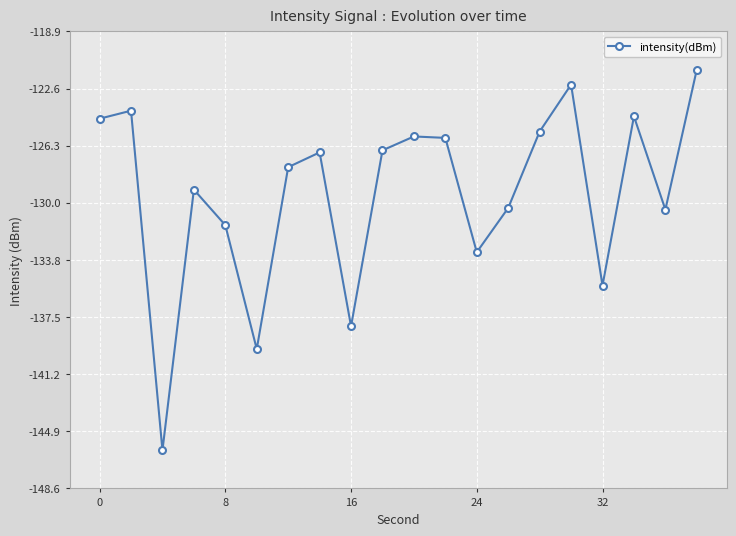

How many points are lower than both their immediate neighbors (excluding endpoints)?

6